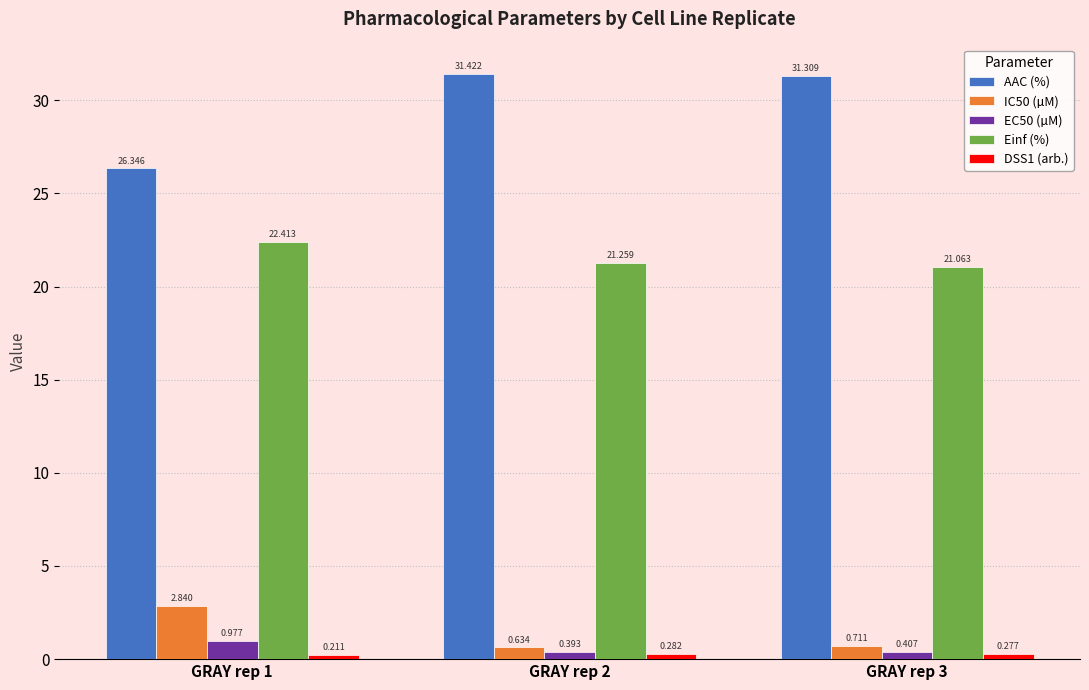

Between GRAY rep 1 and GRAY rep 3, which series saw the biggest shift?

AAC (%)